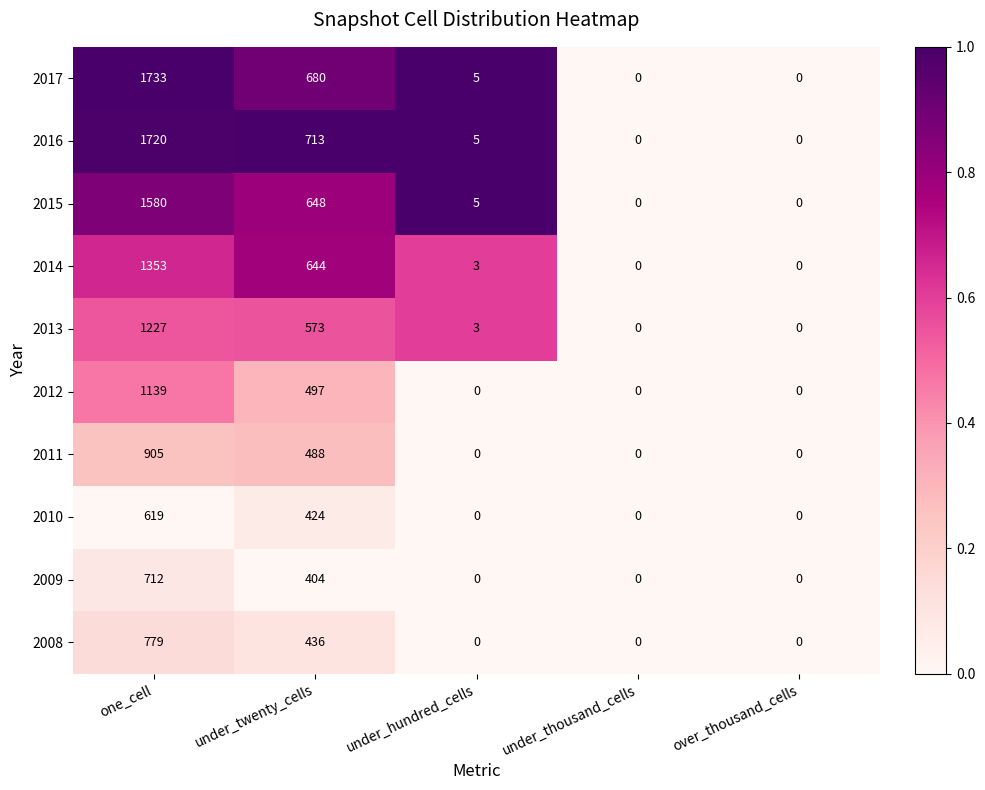

Is it true that 2012 equals 0 at over_thousand_cells?

True